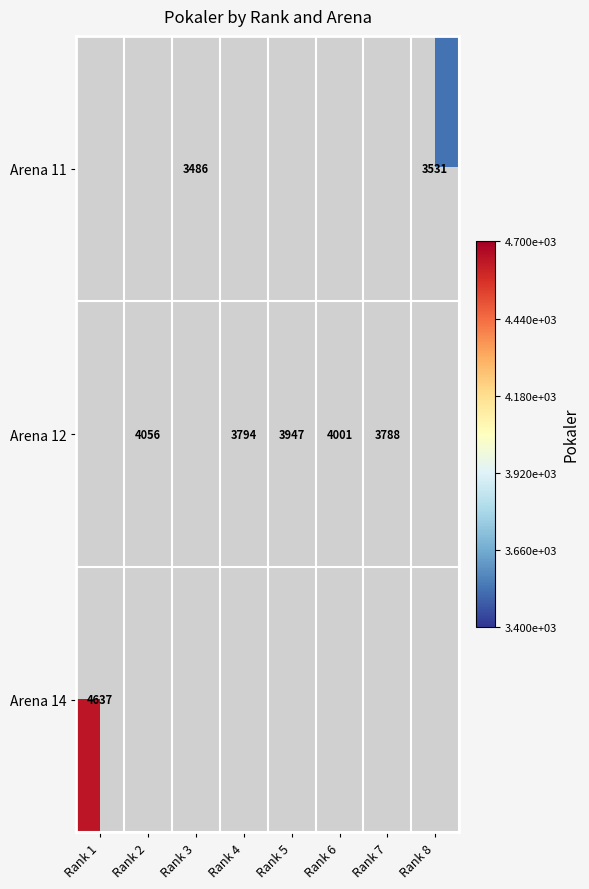

What is the maximum value shown in the chart?

4637.0